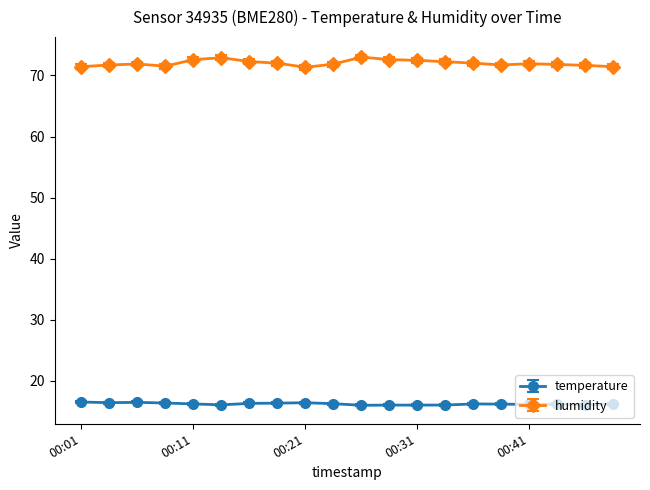

Which series has the widest spread of values?

humidity